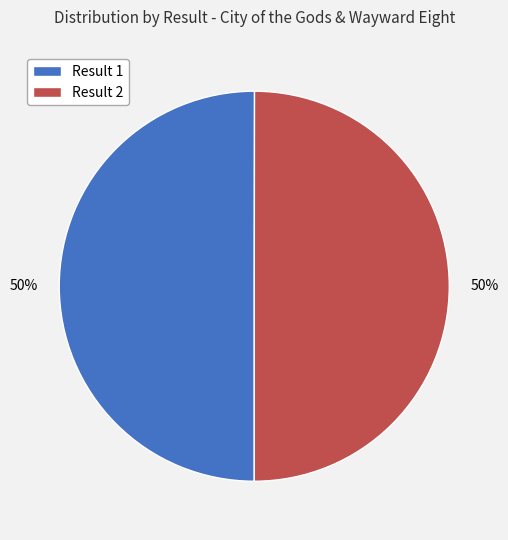

Count the number of slices in the pie.

2